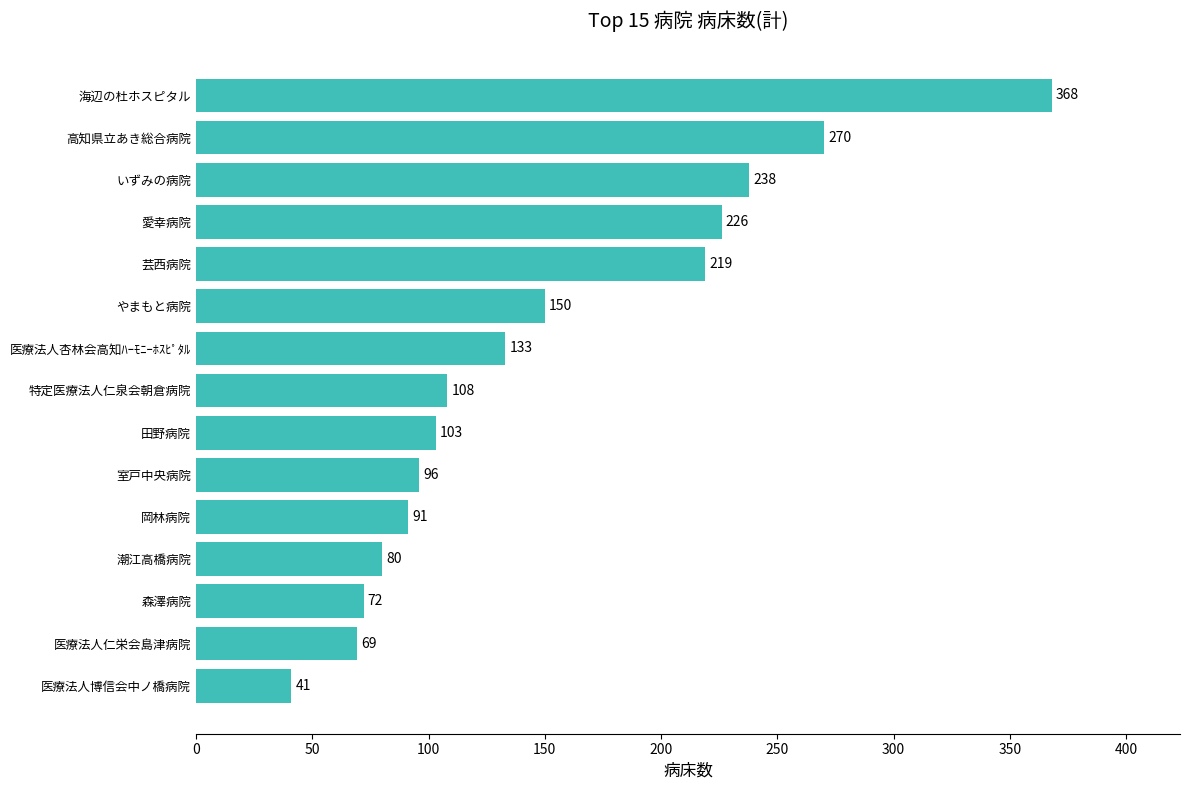

What is the difference between the values at 医療法人博信会中ノ橋病院 and 室戸中央病院?

55